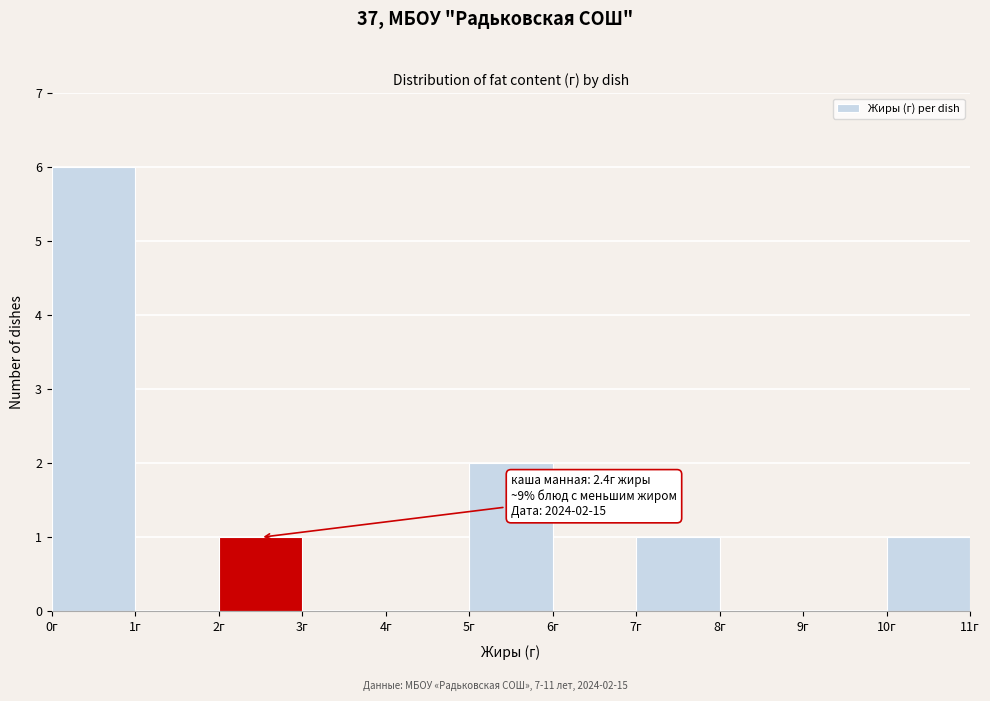

Which range on the x-axis has the tallest bar?

0 to 1